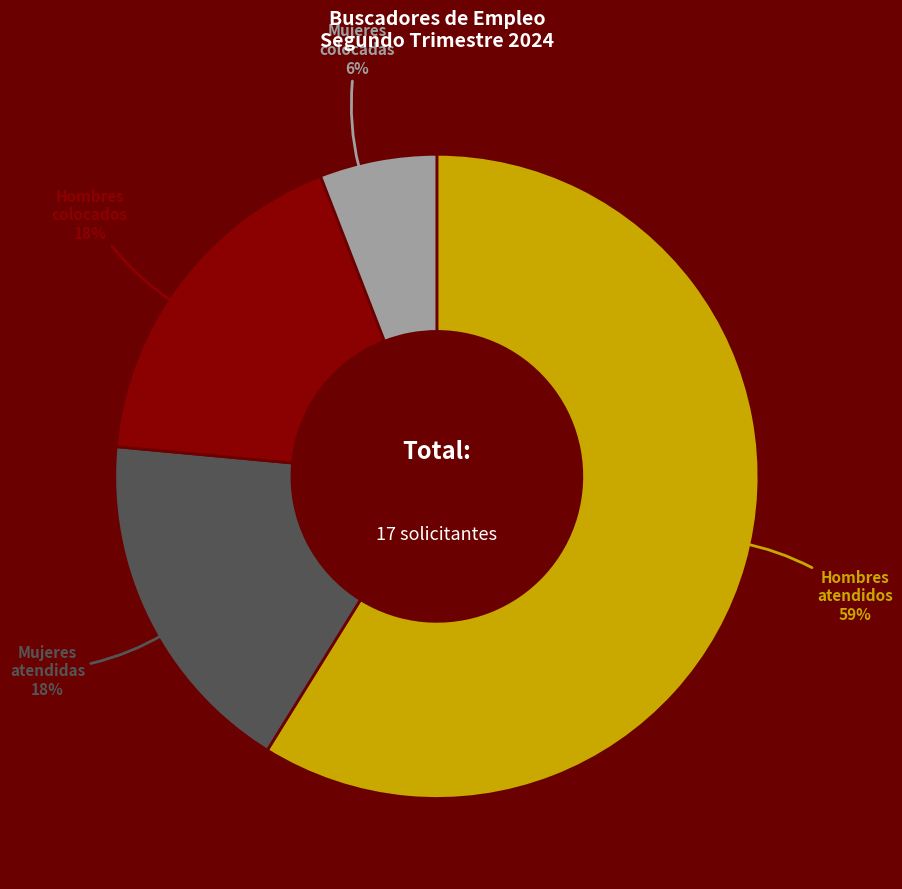

How many segments does this pie chart have?

4